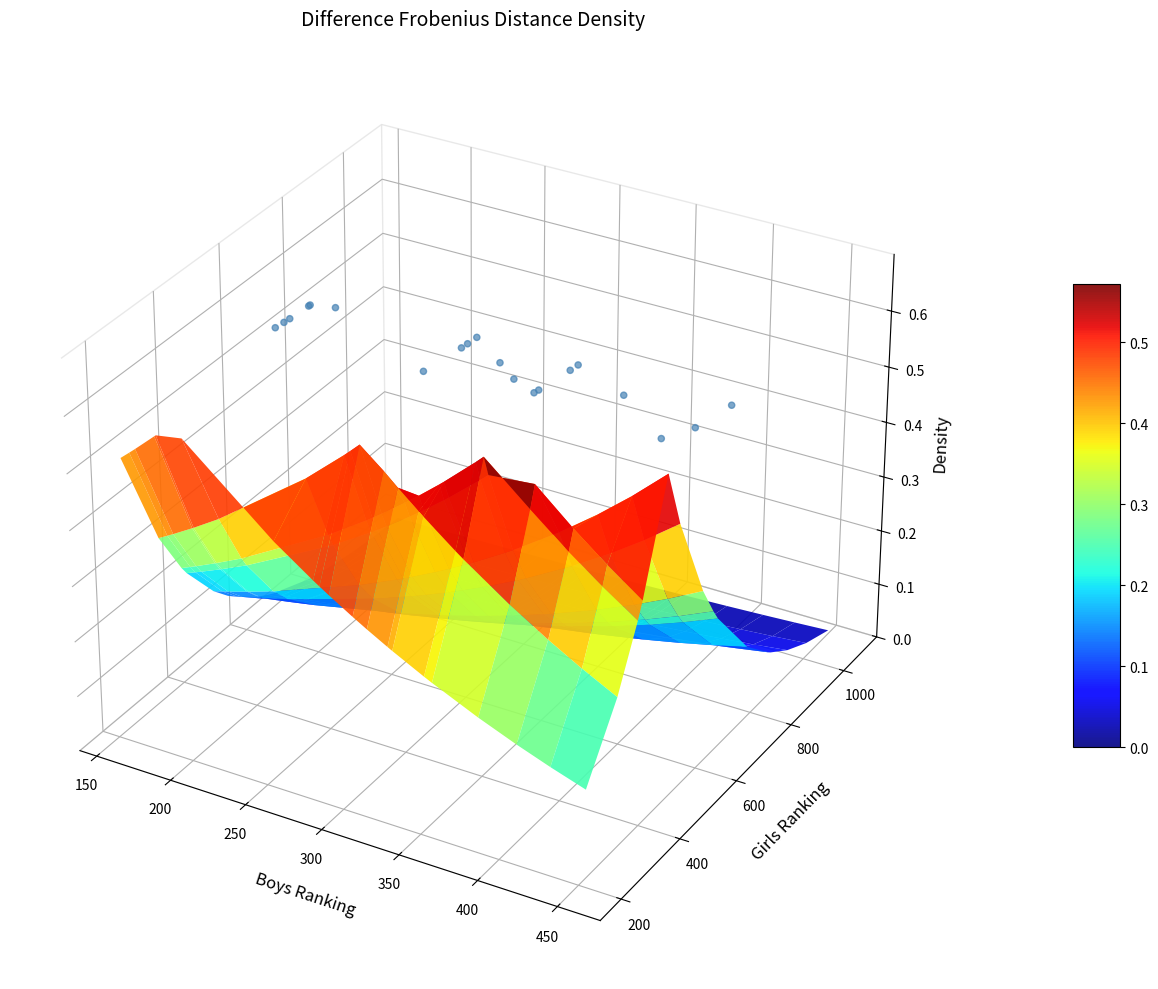

Which has a higher value, 19 or 250?

250